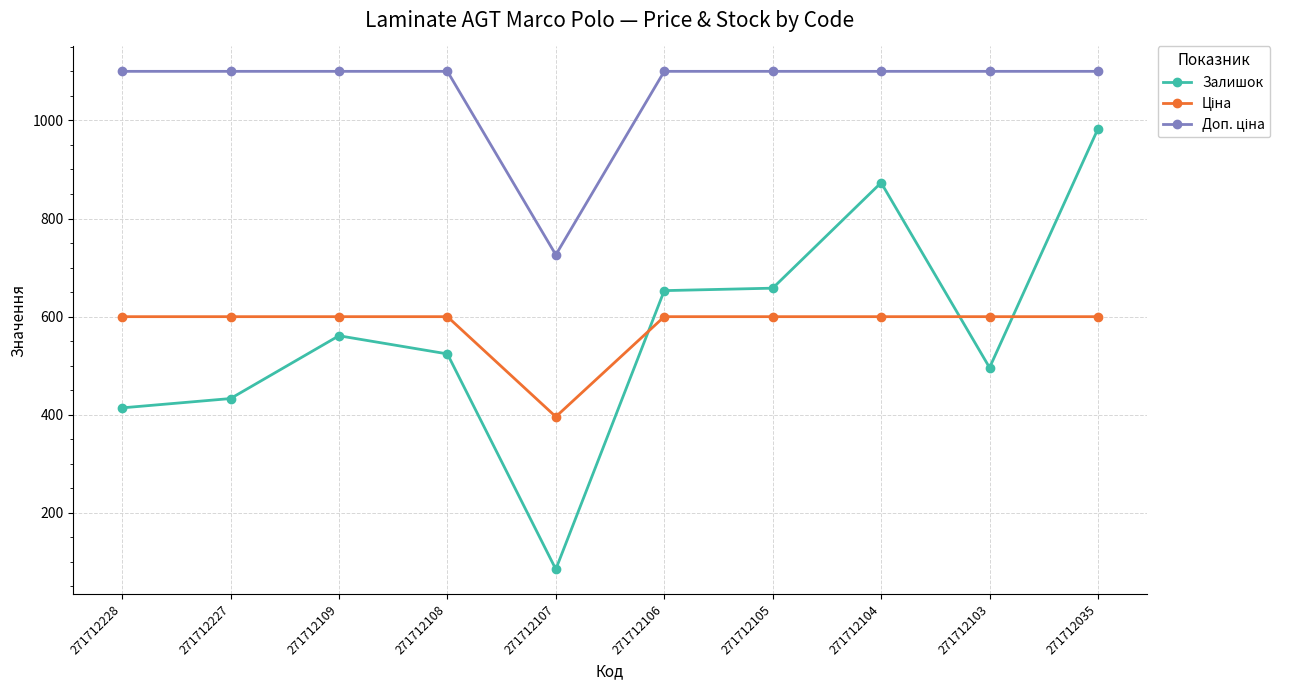

The Залишок series shows 561.0 at 271712109. True or false?

True